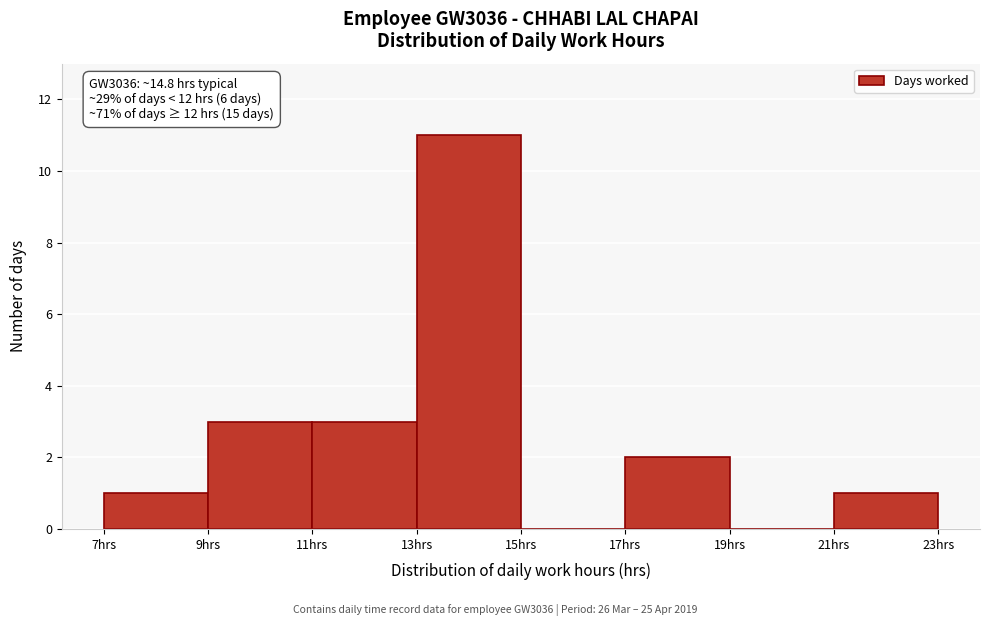

Over which range of the x-axis is the bar tallest?

13 to 15